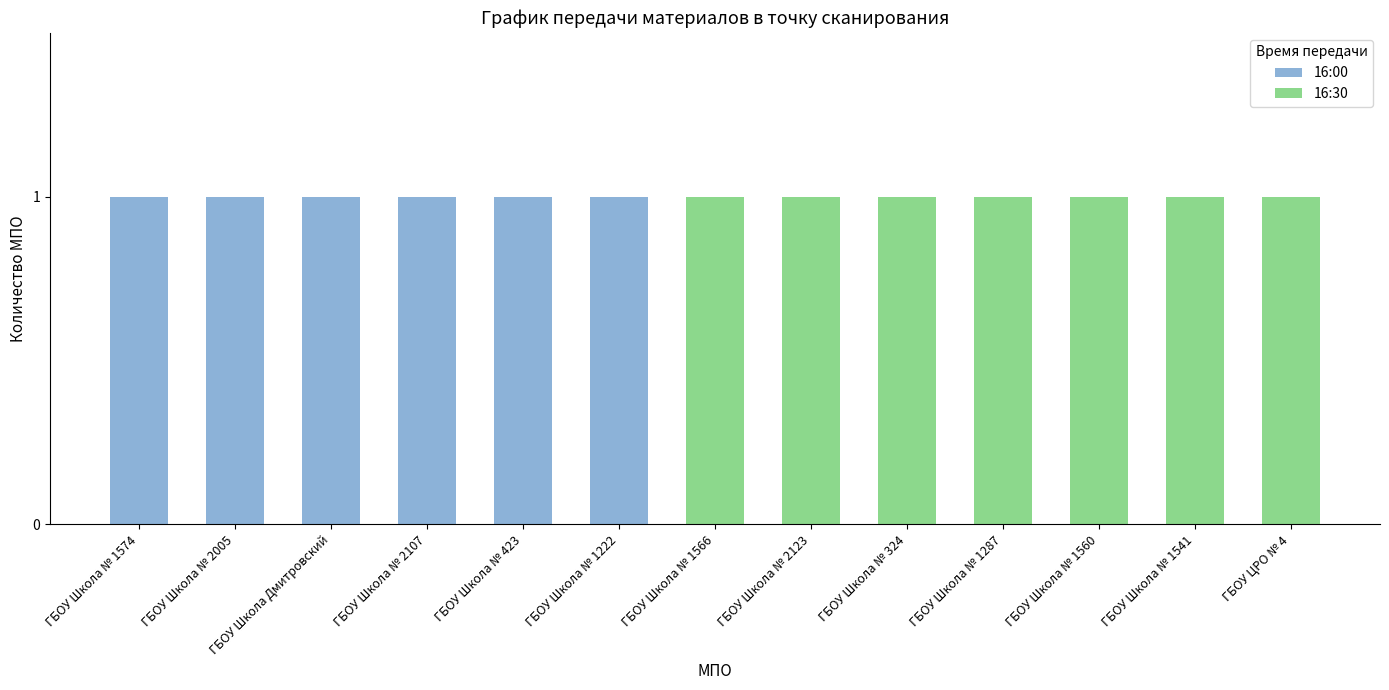

Is it true that 16:00 equals 0 at ГБОУ Школа № 1560?

True